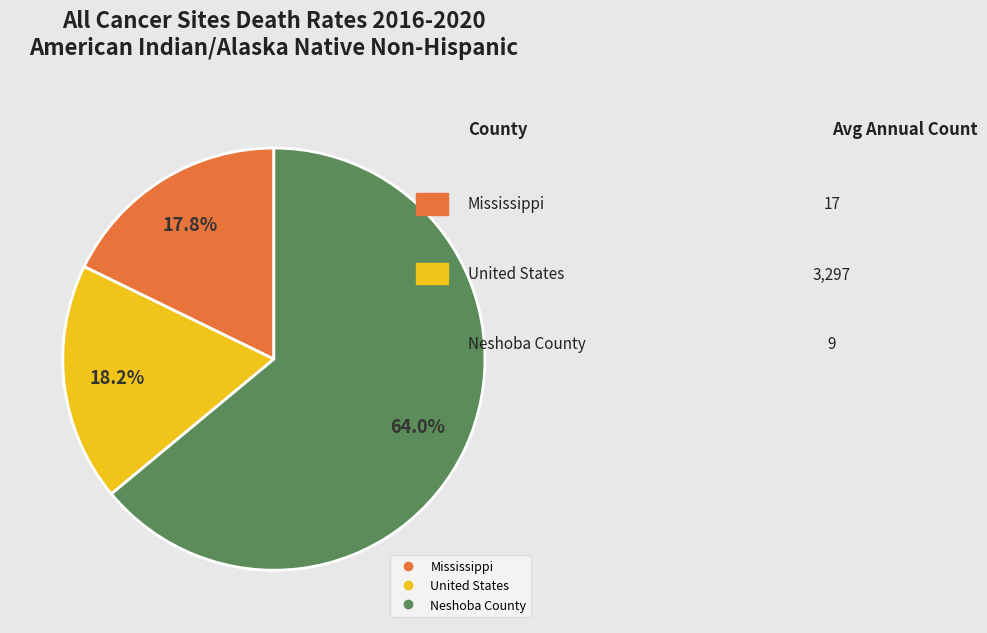

True or false: United States accounts for 18% of the total.

True